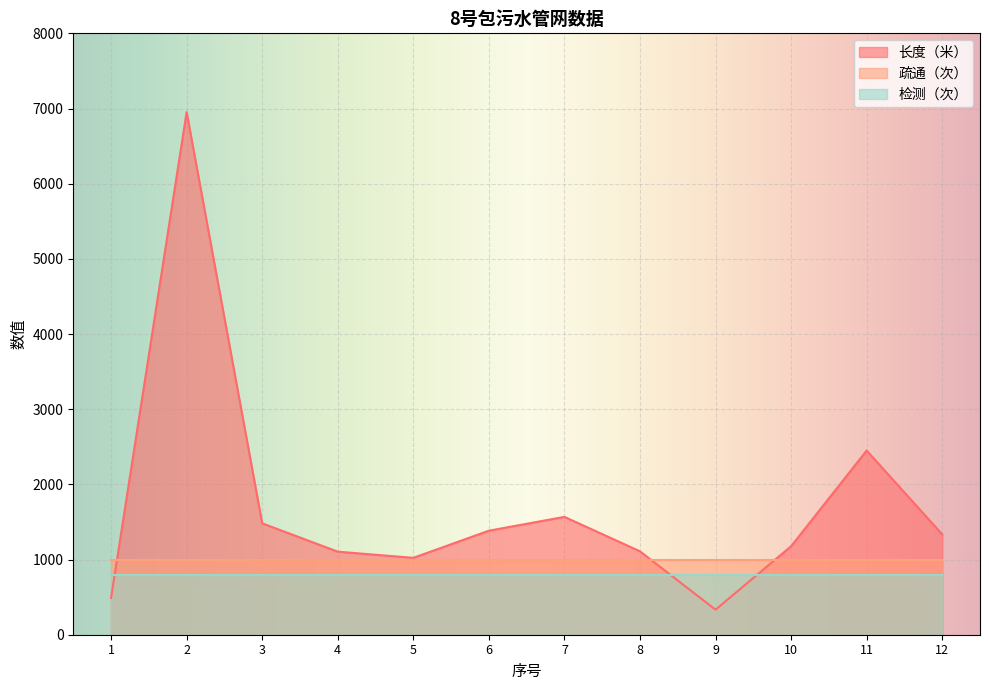

What is the minimum value for 检测（次）?

800.0